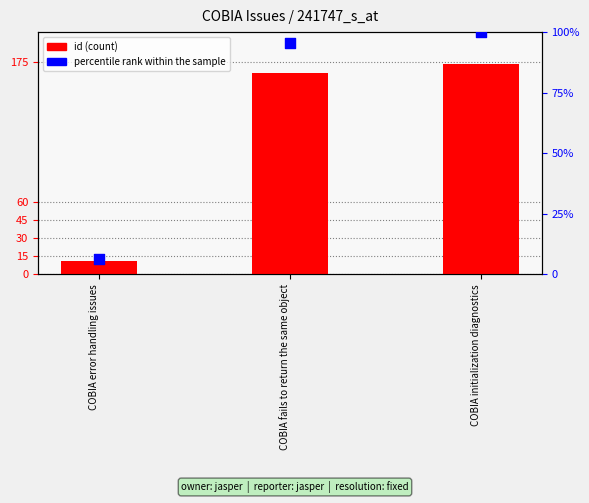

At which category is the sum across all series the highest?

COBIA initialization diagnostics